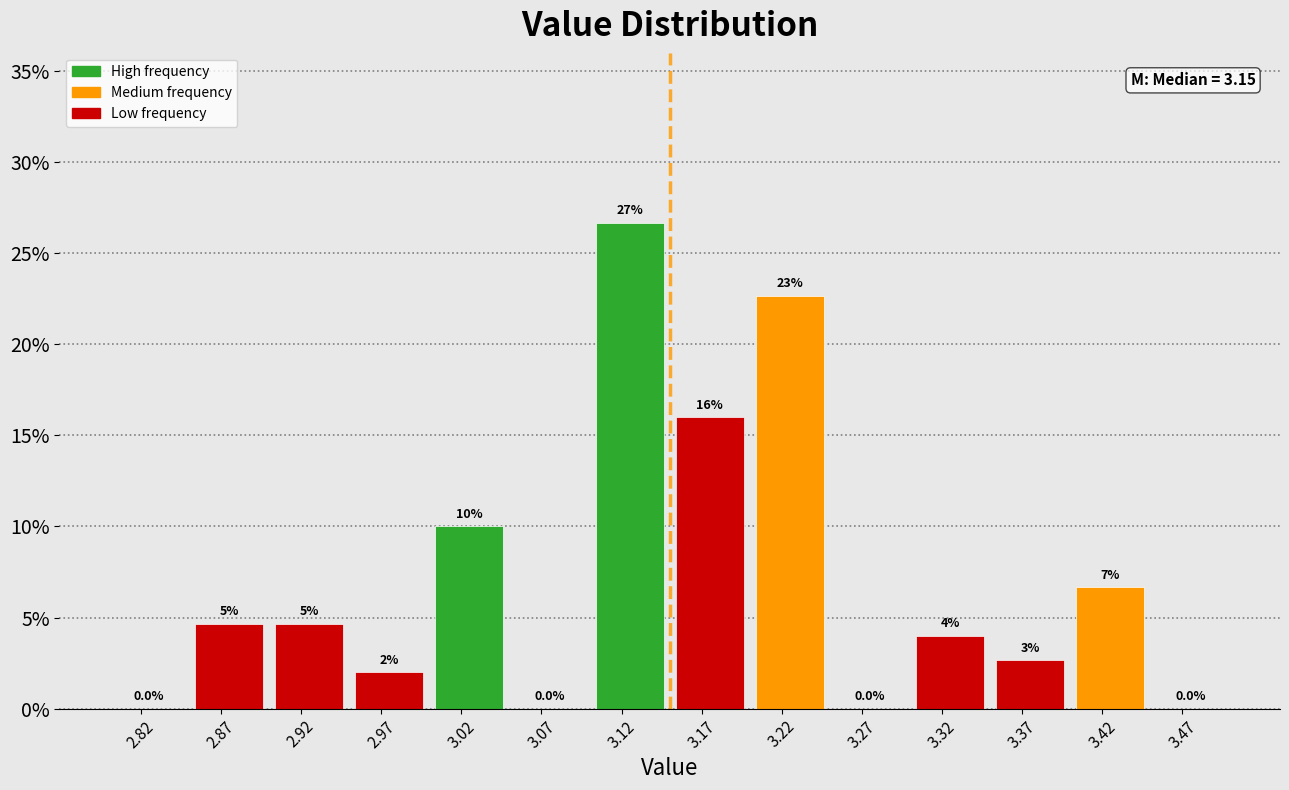

Over which range of the x-axis is the bar tallest?

3.10 to 3.15